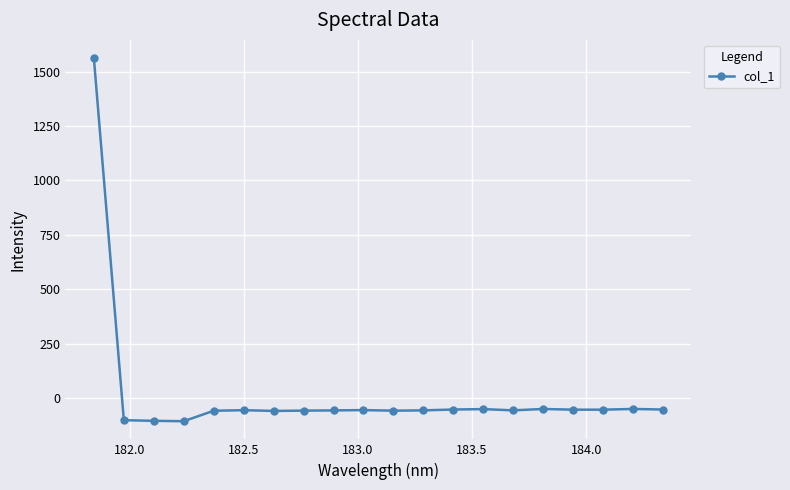

What is the value of the 17th point from the left?

-54.0